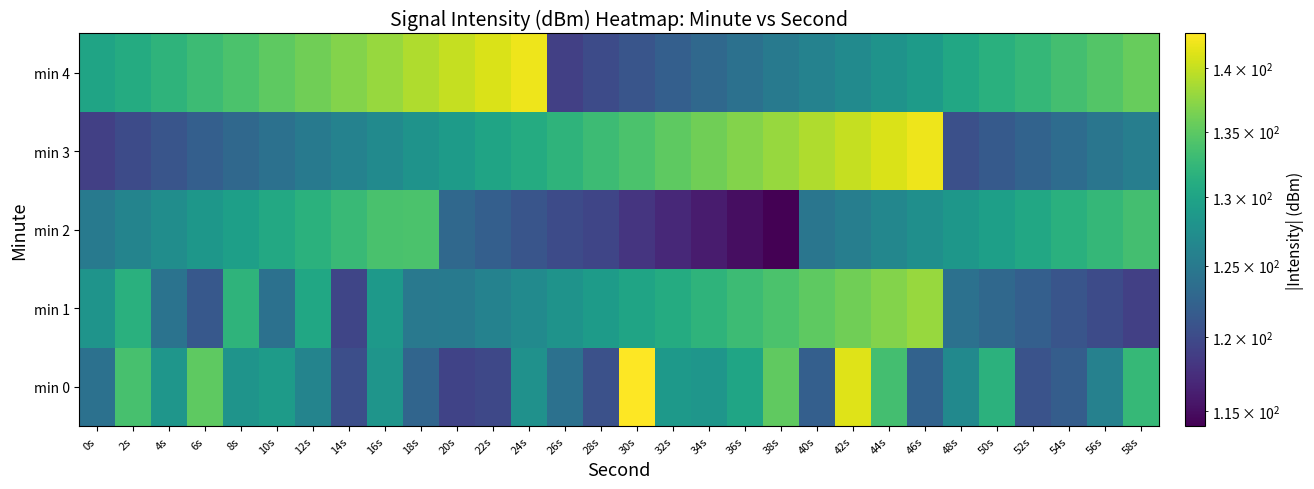

What is the spread (max minus min) of values at 46s?

19.7